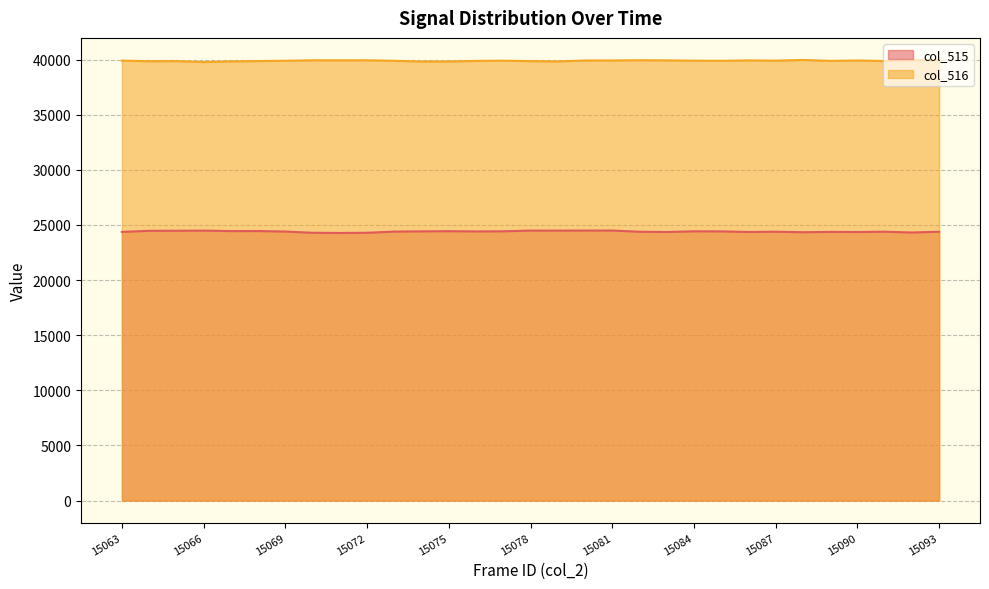

List the labels in order of col_516 value, smallest first.

15066, 15075, 15074, 15079, 15067, 15064, 15078, 15065, 15068, 15091, 15076, 15089, 15085, 15073, 15069, 15077, 15084, 15087, 15063, 15080, 15090, 15081, 15086, 15083, 15071, 15070, 15072, 15082, 15093, 15092, 15088